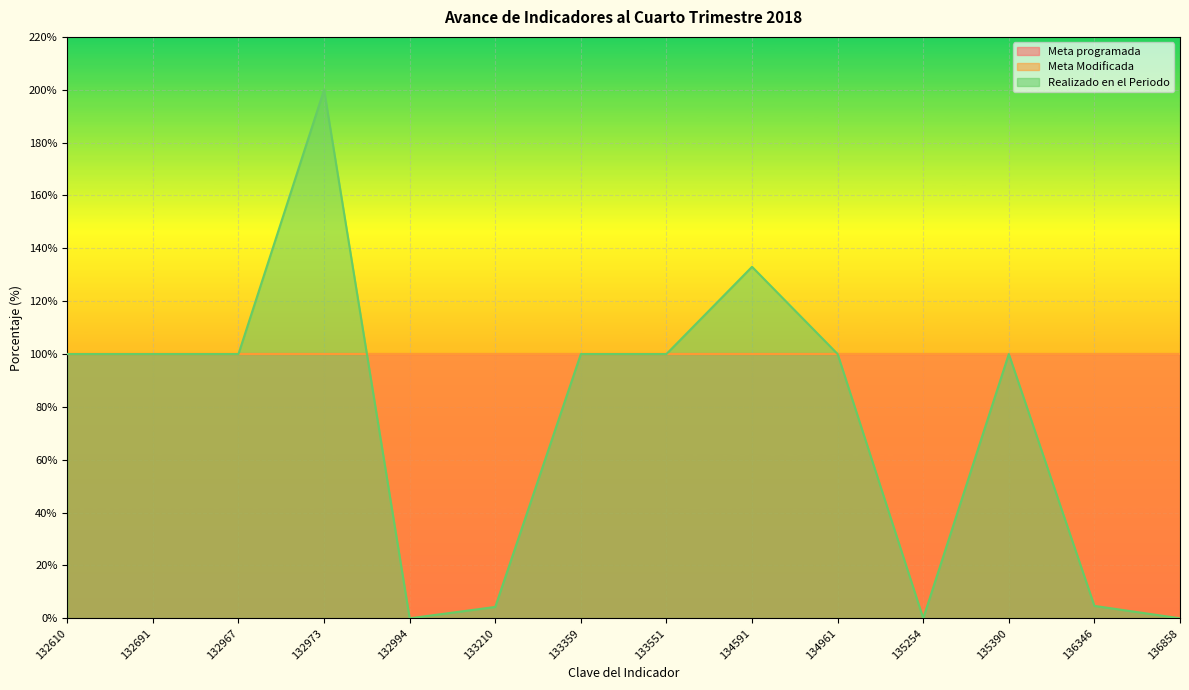

True or false: Realizado en el Periodo and Meta programada intersect in this chart.

True